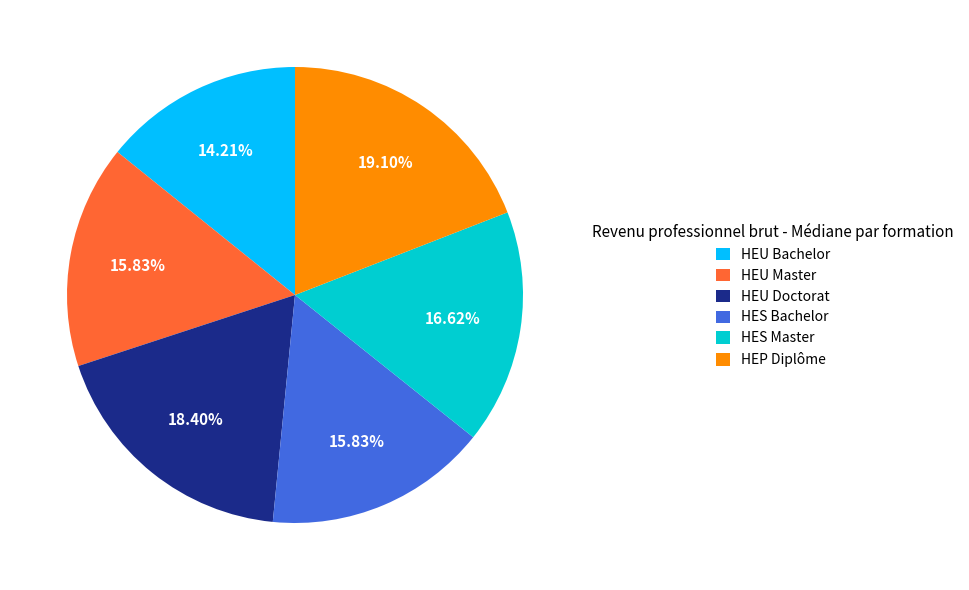

The HEU Bachelor slice represents 14% of the pie. True or false?

True